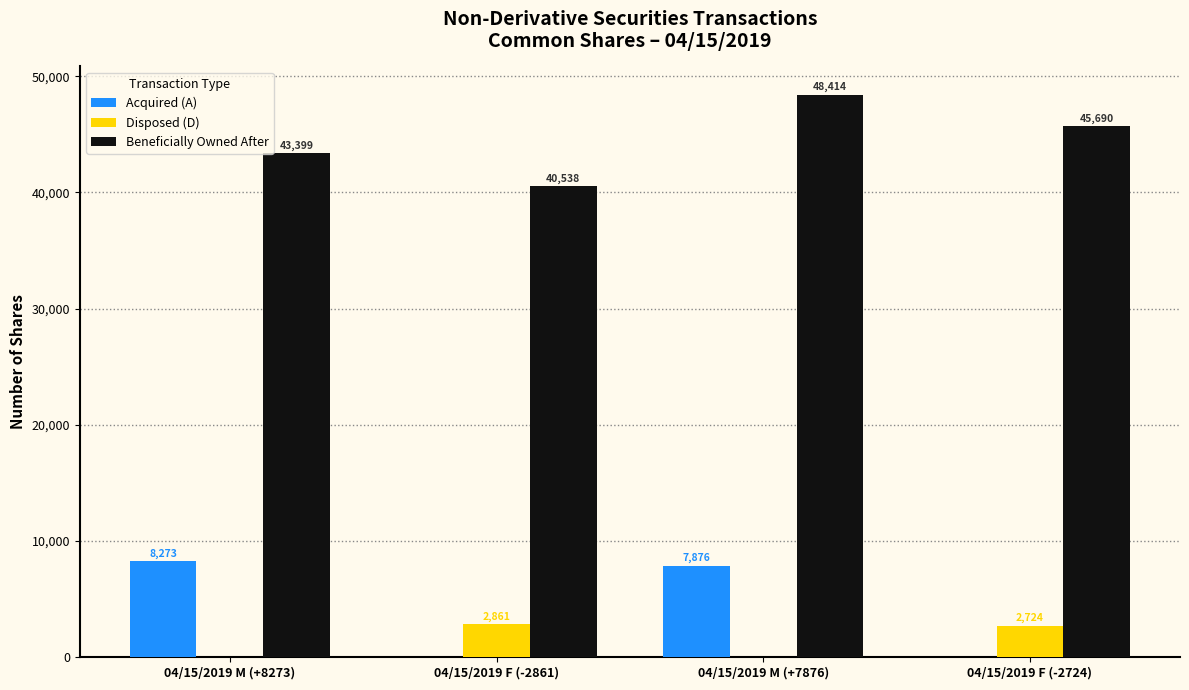

Which category has the highest value across all series?

04/15/2019 M (+7876)